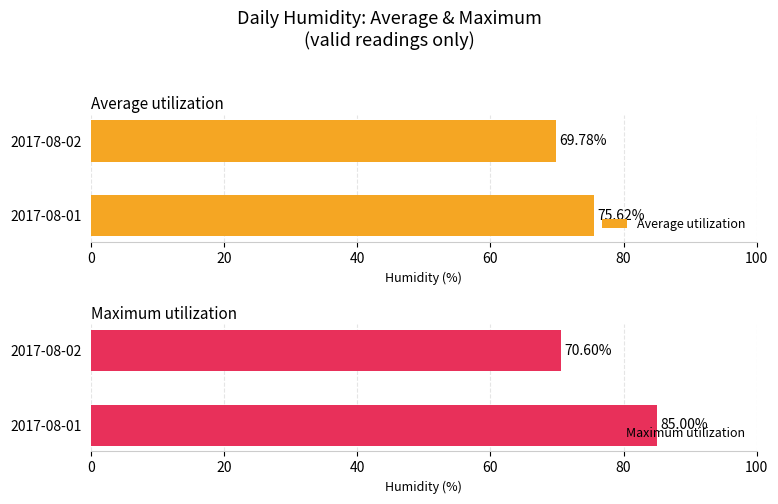

The Maximum utilization series shows 44.0 at 2017-08-01. True or false?

False